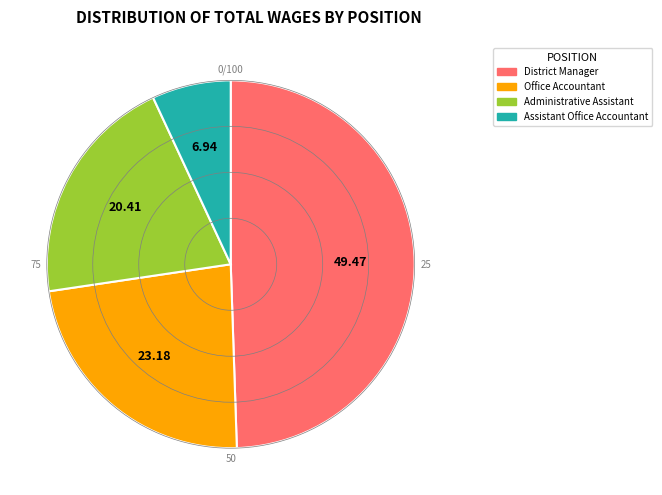

Is there any slice that represents more than half of the pie?

No